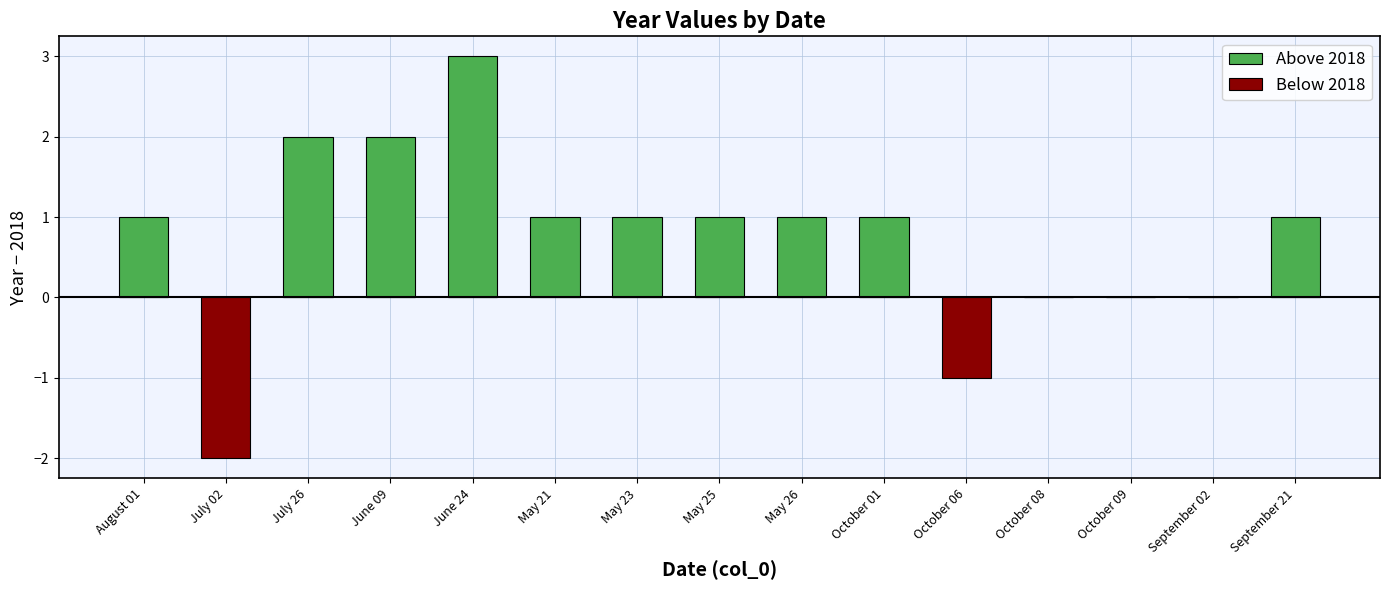

Reading right to left, list all the values displayed in this chart.

Above 2018: 1	0	0	0	0	1	1	1	1	1	3	2	2	0	1
Below 2018: 0	0	0	0	-1	0	0	0	0	0	0	0	0	-2	0